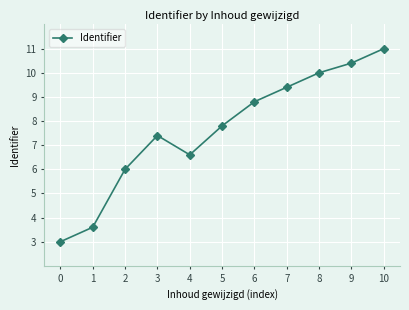

Rank the categories by value from lowest to highest.

0, 1, 2, 4, 3, 5, 6, 7, 8, 9, 10